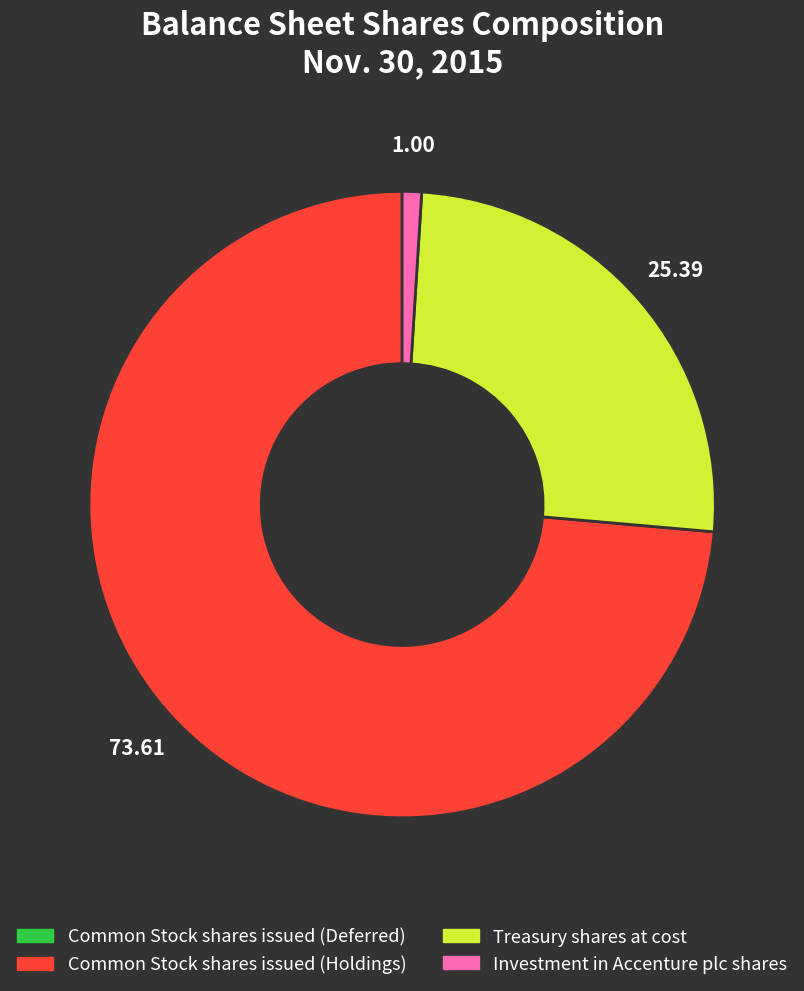

Does Treasury shares at cost account for over 50% of the chart?

No